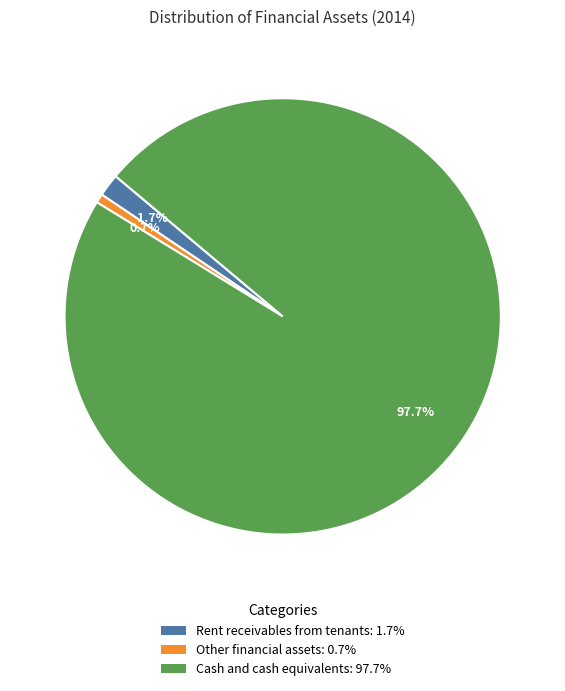

True or false: Rent receivables from tenants accounts for 2% of the total.

True